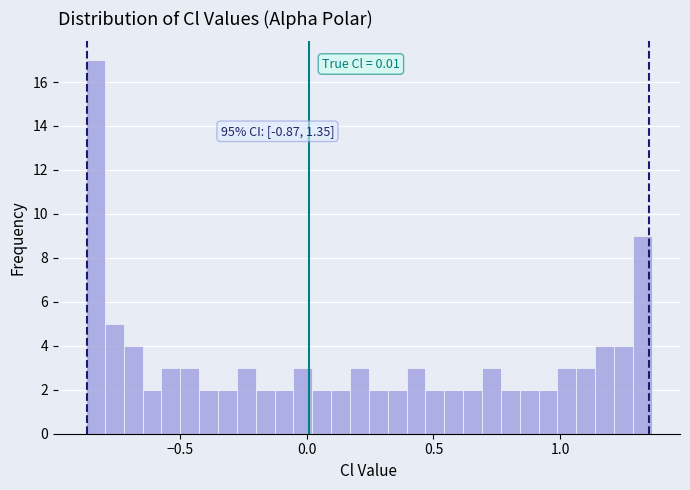

Read against the x-axis, roughly where is the centre of the tallest bar?

-0.85